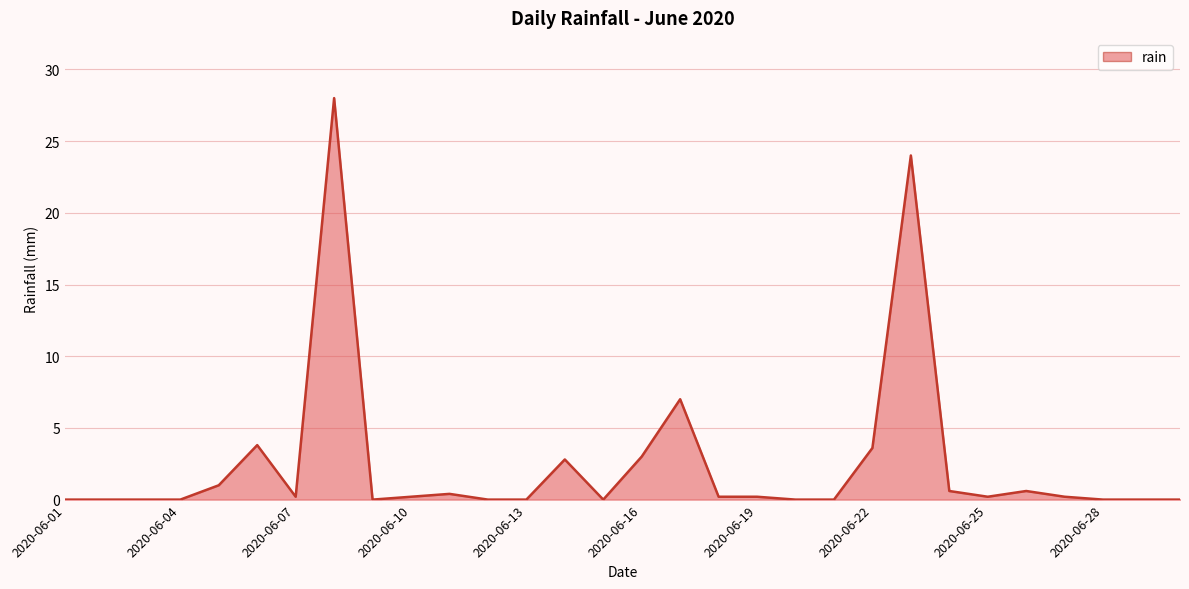

Reading right to left, transcribe all the data shown in this chart.

0.0	0.0	0.0	0.2	0.6	0.2	0.6	24.0	3.6	0.0	0.0	0.2	0.2	7.0	3.0	0.0	2.8	0.0	0.0	0.4	0.2	0.0	28.0	0.2	3.8	1.0	0.0	0.0	0.0	0.0